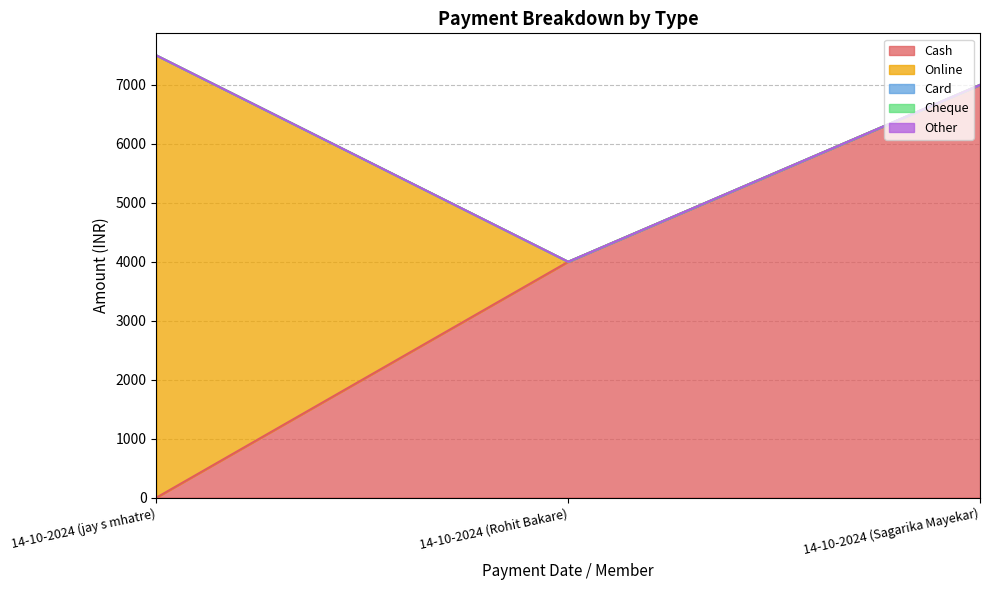

At how many categories does at least one series exceed 3575?

3